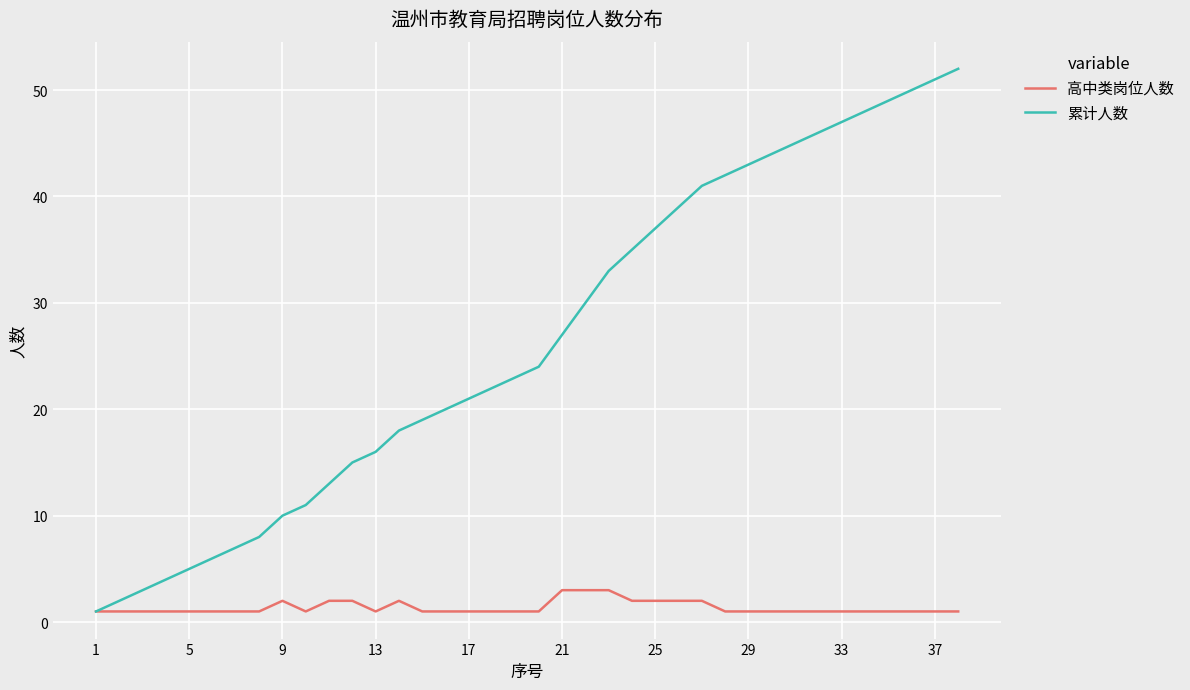

Which series has the widest spread of values?

累计人数